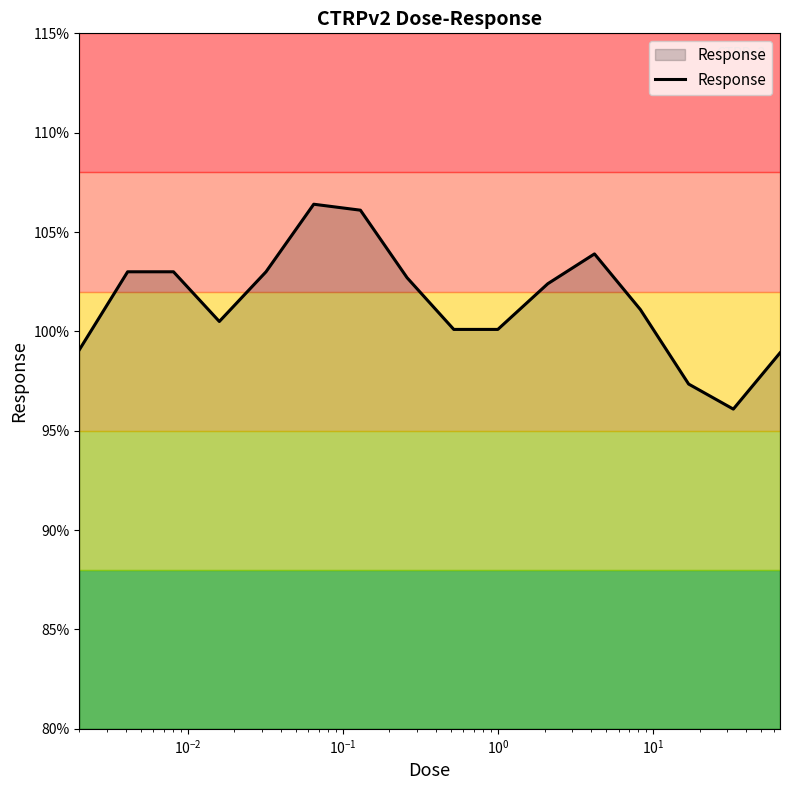

What is the minimum value shown in the chart?

96.1